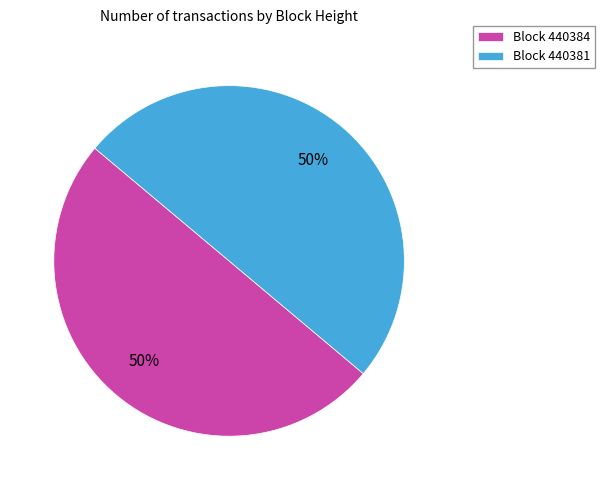

To the nearest percent, what portion does Block 440384 represent?

50%